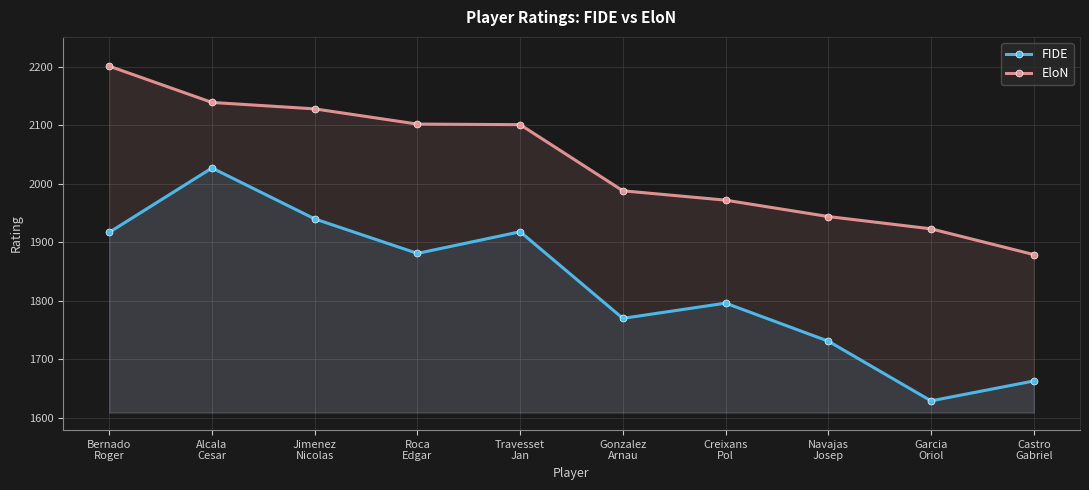

True or false: EloN and FIDE intersect in this chart.

False